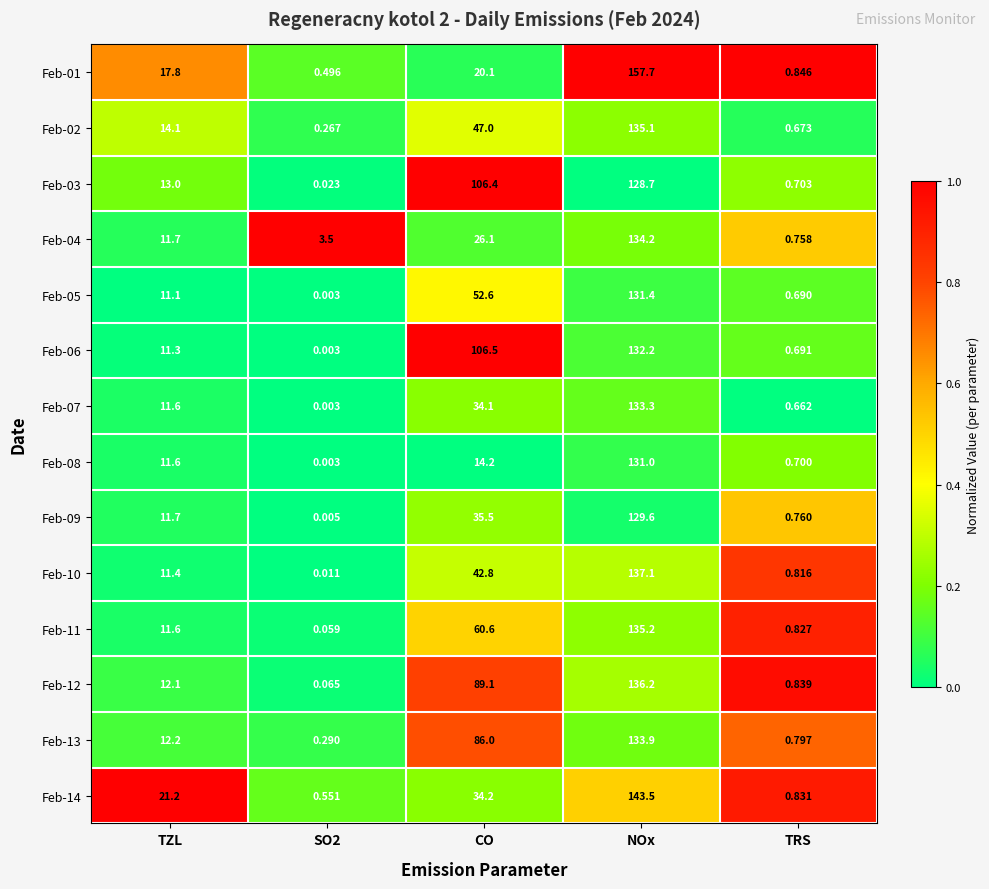

Is the value of Feb-12 at SO2 greater than the value of Feb-08 at NOx?

No